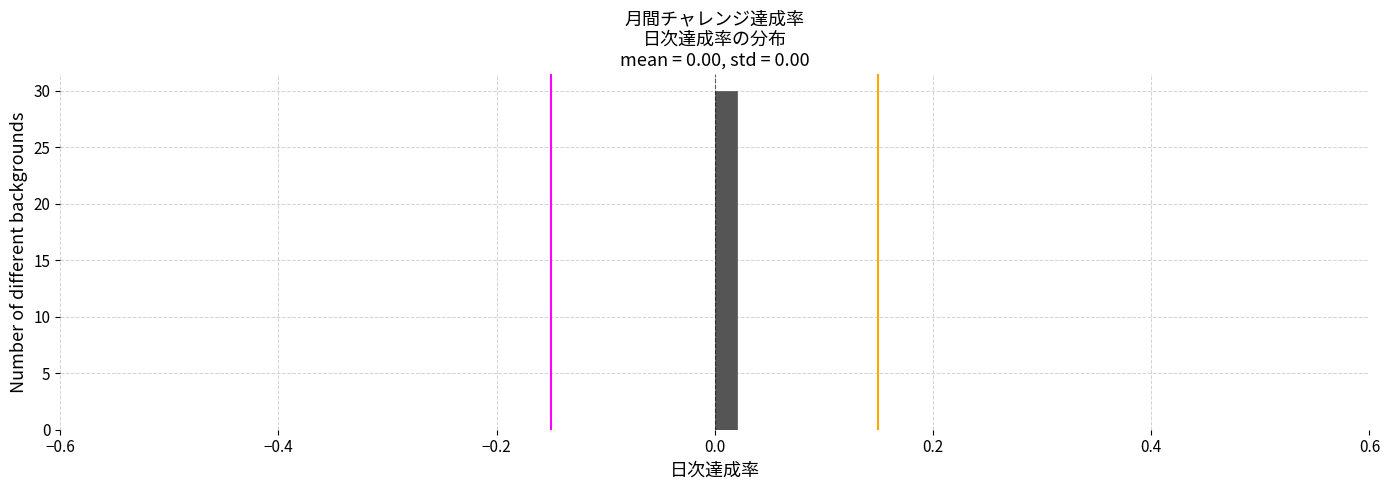

Around what value on the x-axis is the tallest bar? Give the approximate position of its centre, as read against the axis.

0.02